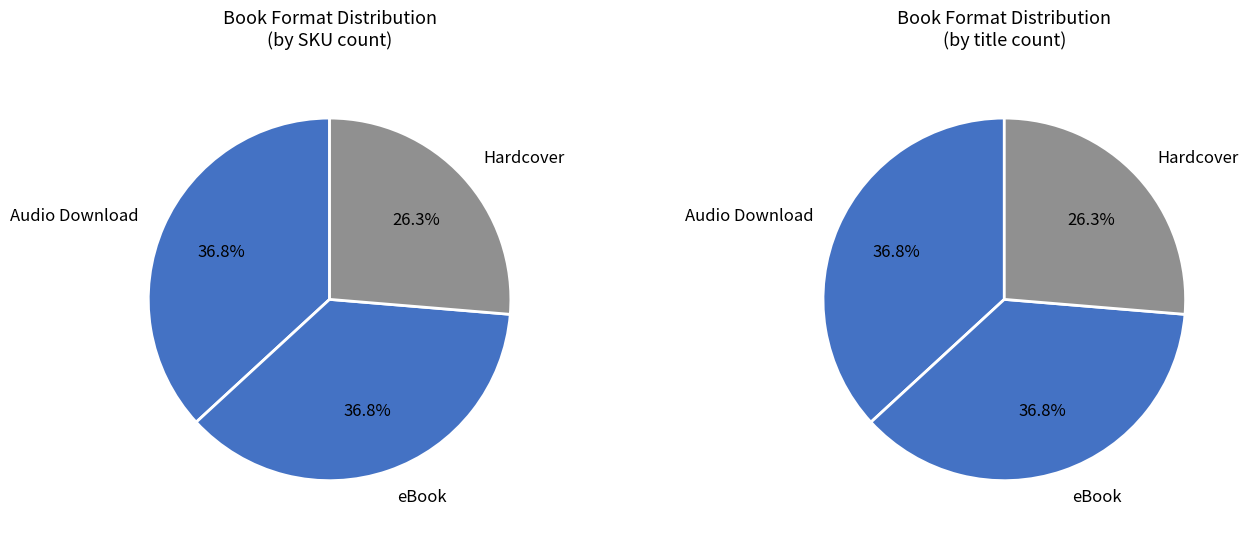

How many slices are in this pie chart?

3